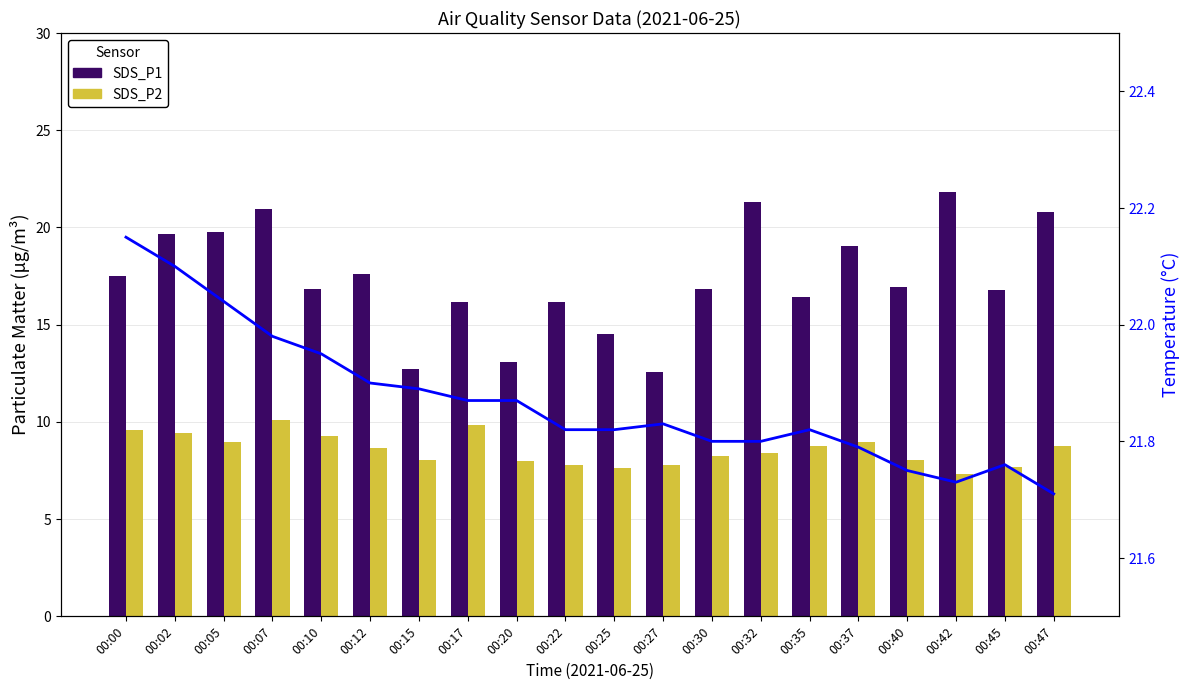

Reading left to right, extract all data points from this chart.

SDS_P1: 00:00=17.5	00:02=19.6	00:05=19.8	00:07=21.0	00:10=16.8	00:12=17.6	00:15=12.7	00:17=16.1	00:20=13.1	00:22=16.1	00:25=14.5	00:27=12.6	00:30=16.8	00:32=21.3	00:35=16.4	00:37=19.1	00:40=16.9	00:42=21.8	00:45=16.8	00:47=20.8
SDS_P2: 00:00=9.6	00:02=9.4	00:05=8.9	00:07=10.1	00:10=9.3	00:12=8.7	00:15=8.0	00:17=9.8	00:20=8.0	00:22=7.8	00:25=7.7	00:27=7.8	00:30=8.2	00:32=8.4	00:35=8.8	00:37=8.9	00:40=8.0	00:42=7.3	00:45=7.7	00:47=8.8
BME280_temperature: 00:00=22.1	00:02=22.1	00:05=22.0	00:07=22.0	00:10=21.9	00:12=21.9	00:15=21.9	00:17=21.9	00:20=21.9	00:22=21.8	00:25=21.8	00:27=21.8	00:30=21.8	00:32=21.8	00:35=21.8	00:37=21.8	00:40=21.8	00:42=21.7	00:45=21.8	00:47=21.7